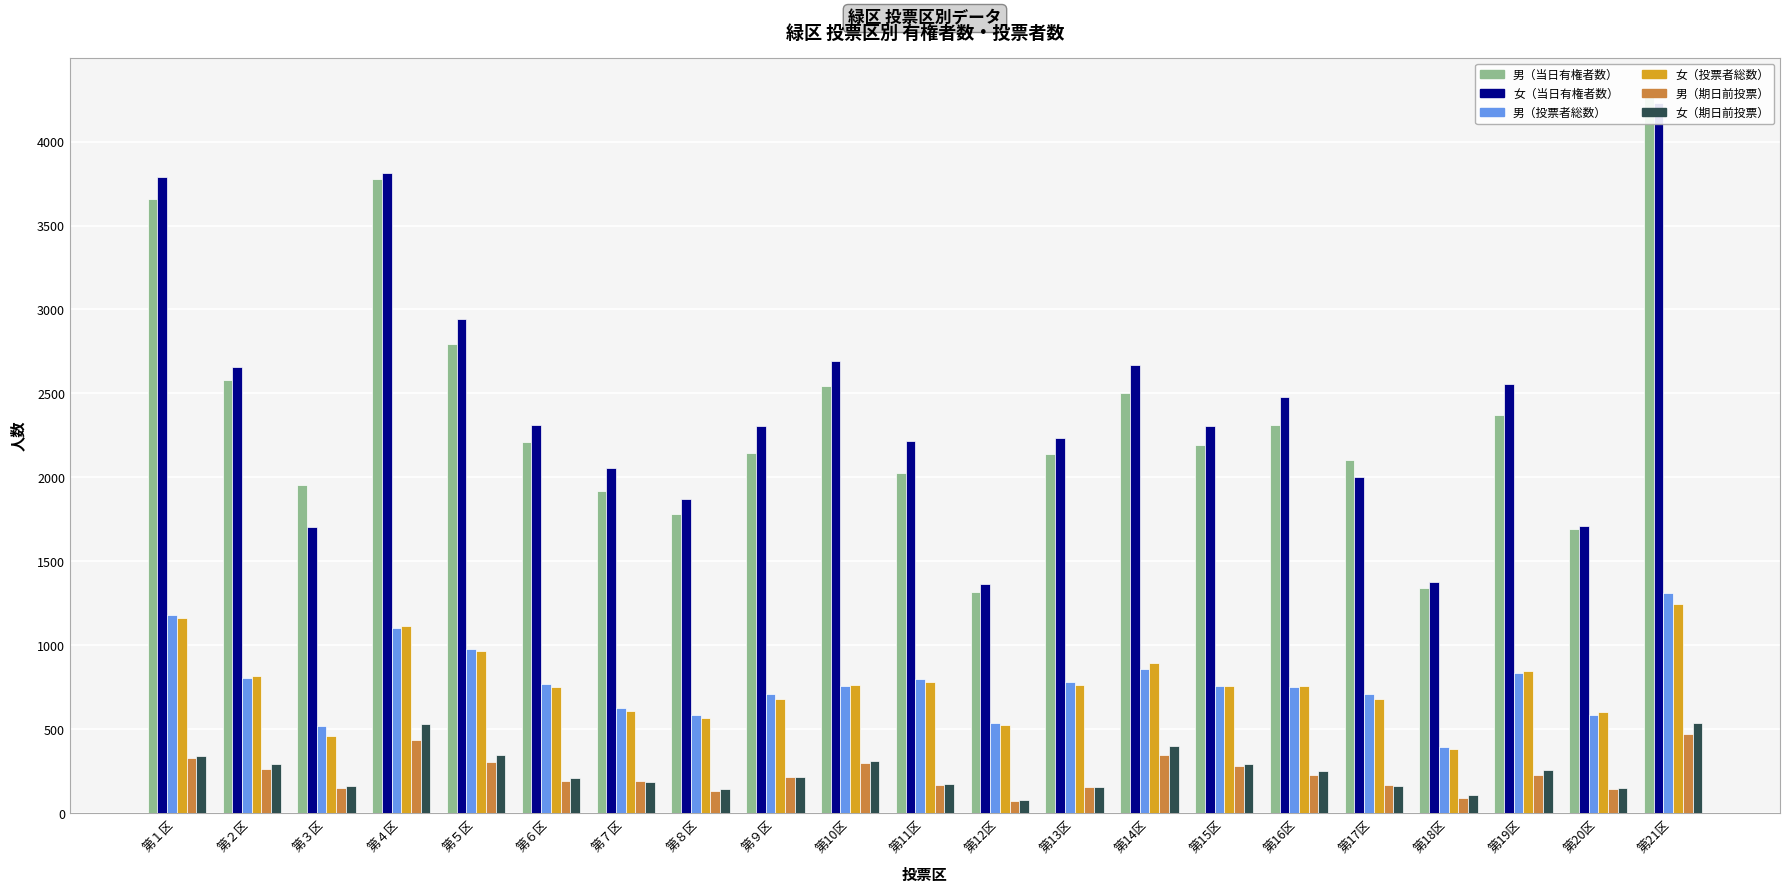

Which category has the highest value across all series?

第21区